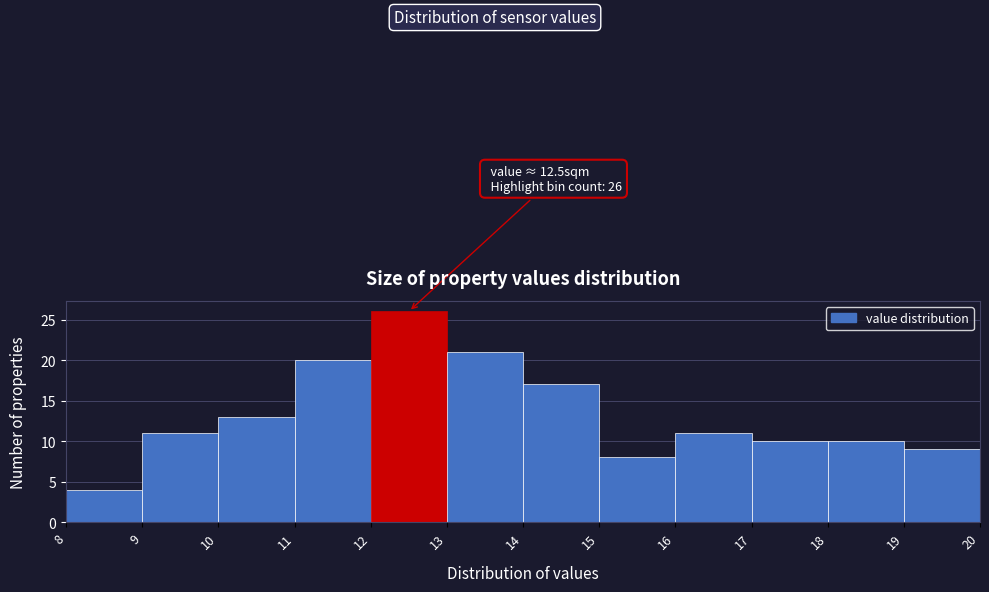

Over which range of the x-axis is the bar tallest?

12 to 13